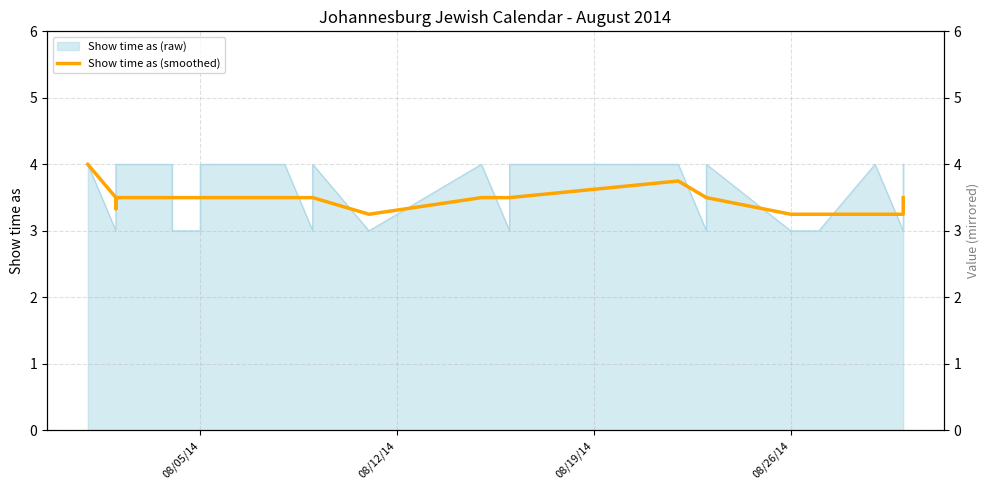

What is the difference between the maximum and second lowest values?

0.8